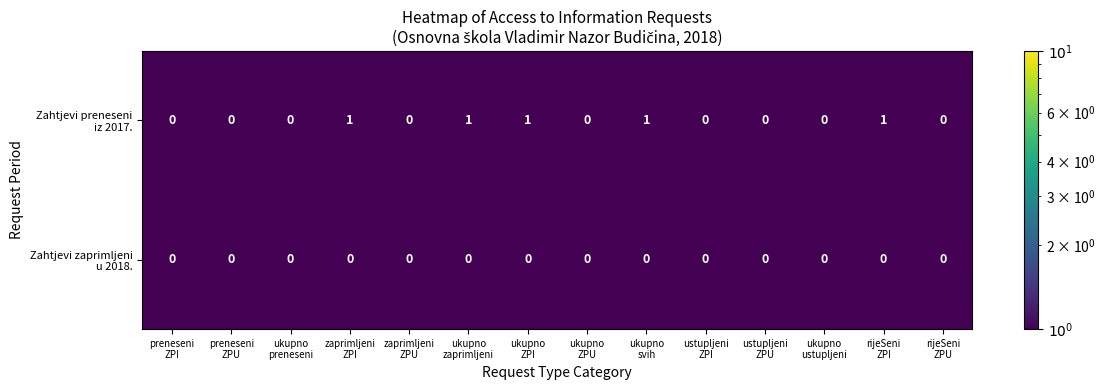

Rank the series by their maximum value, from highest to lowest.

Zahtjevi preneseni iz 2017., Zahtjevi zaprimljeni u 2018.